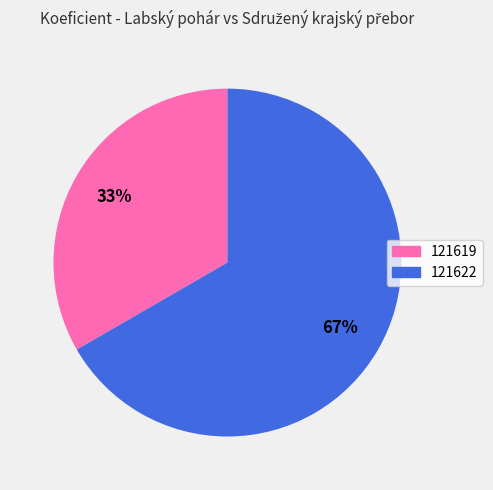

What is the ratio of the value at 121622 to the value at 121619?

2.0